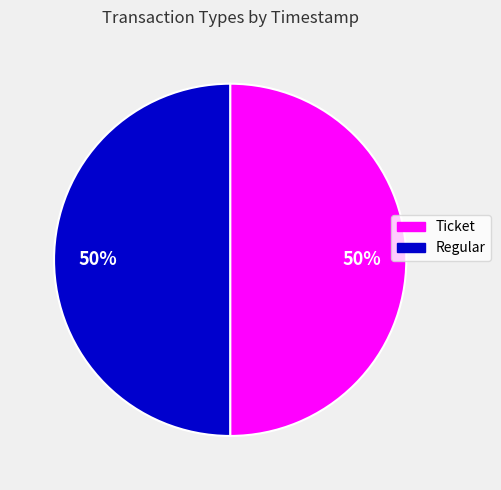

To the nearest percent, what is the combined percentage of Regular and Ticket?

100%